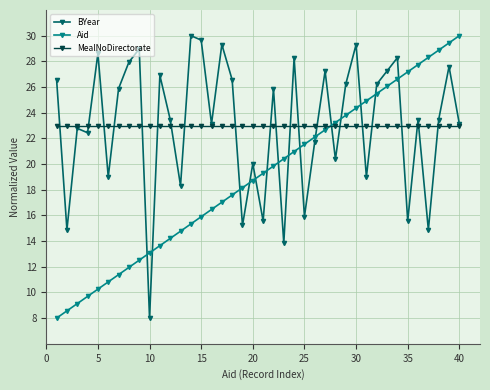

True or false: BYear has more than 0 points higher than both neighbors.

True